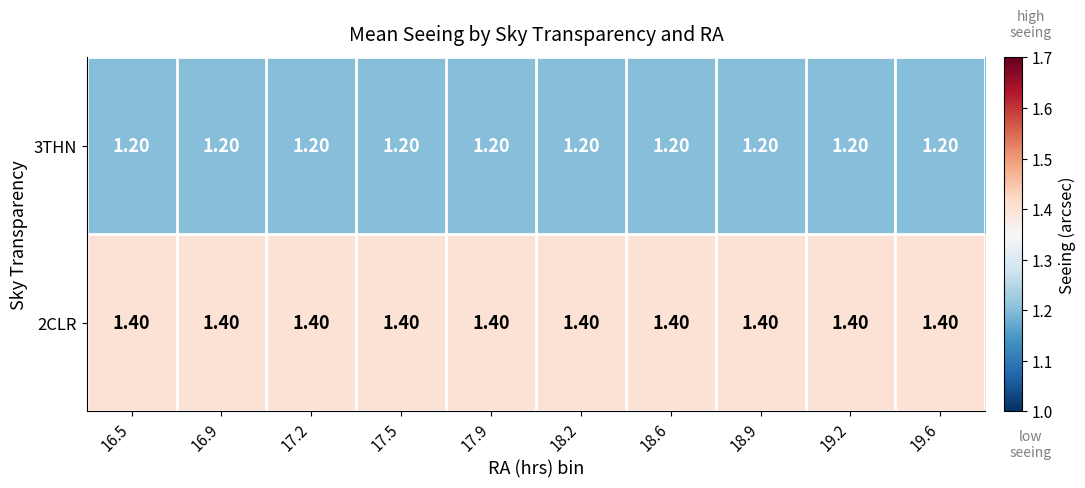

What is the sum of the 3THN values at 17.5 and 18.6?

2.4